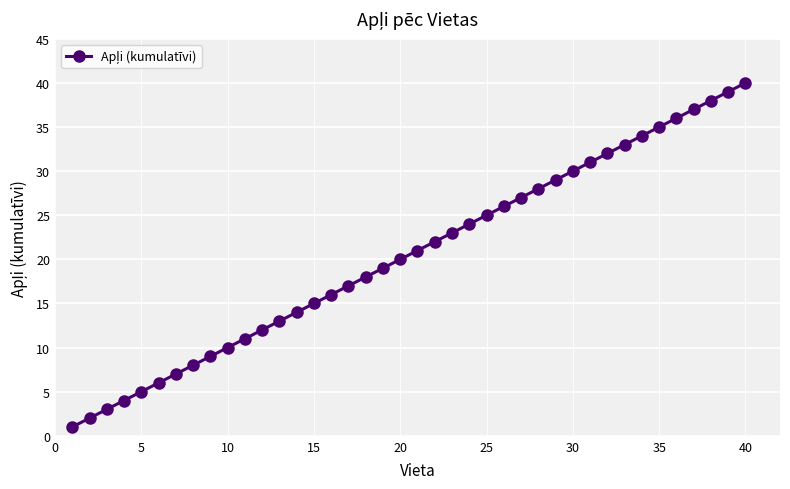

Does the chart display data point markers on the line(s)?

Yes